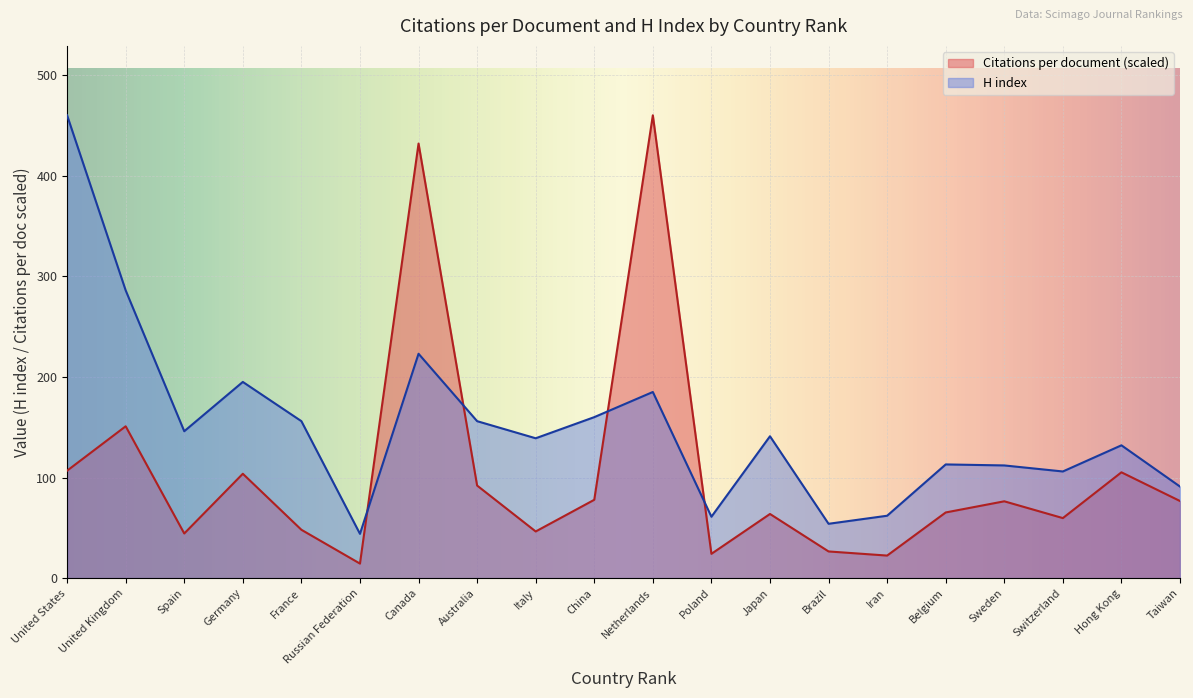

Rank the categories by H index value from highest to lowest.

United States, United Kingdom, Canada, Germany, Netherlands, China, France, Australia, Spain, Japan, Italy, Hong Kong, Belgium, Sweden, Switzerland, Taiwan, Iran, Poland, Brazil, Russian Federation